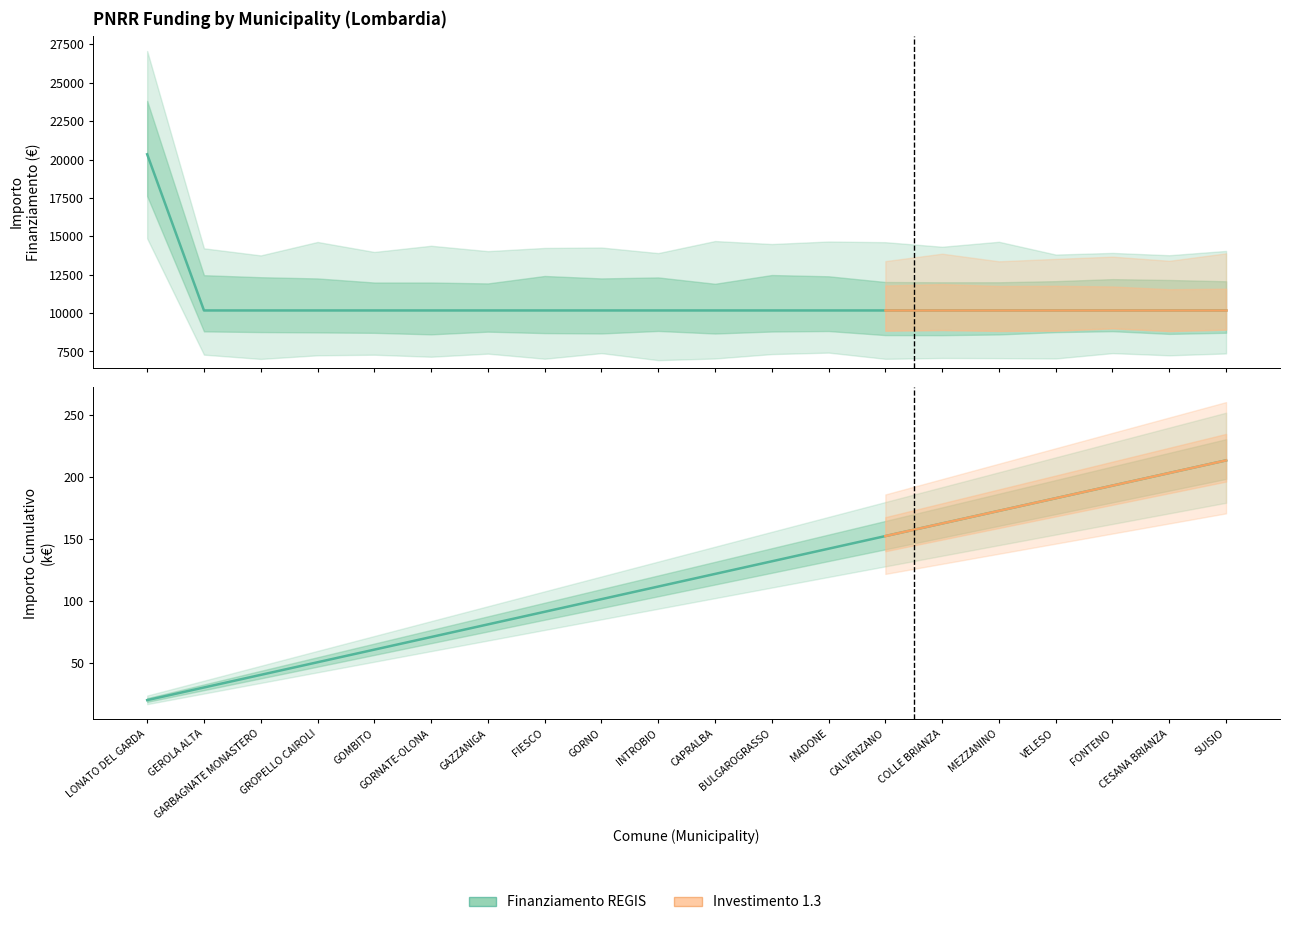

The chart shows a value of 10172 at GROPELLO CAIROLI. True or false?

True